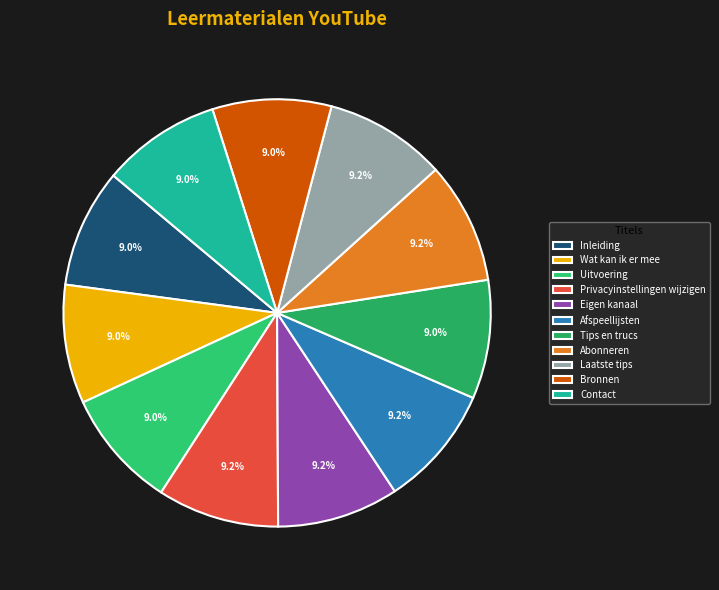

Between Contact and Uitvoering, which is larger?

Contact